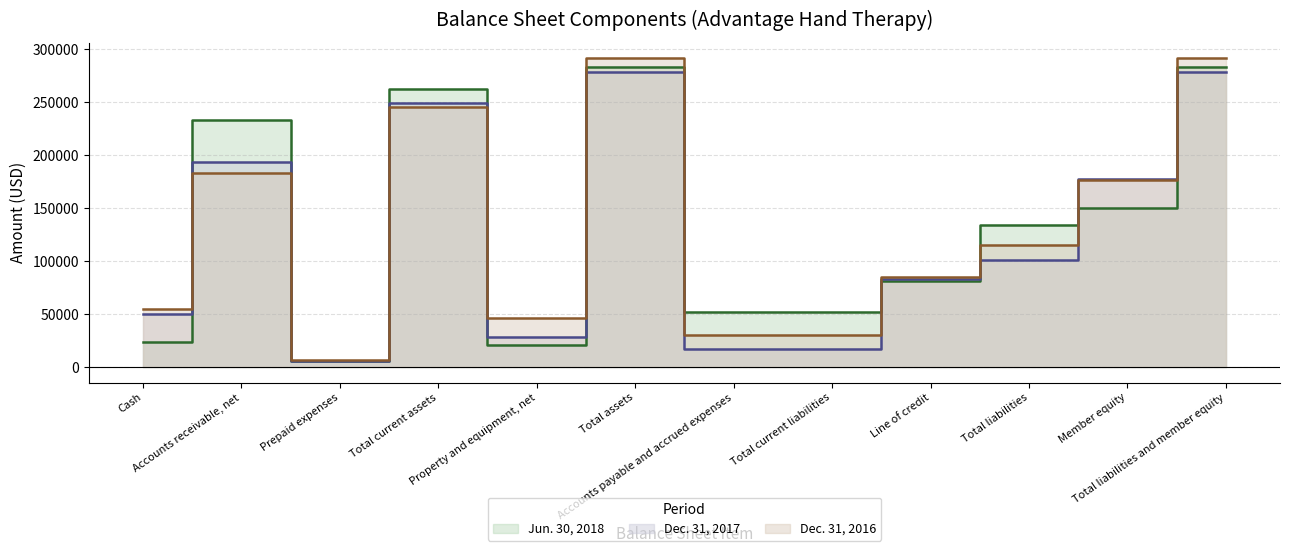

At which category does Dec. 31, 2017 reach its first local valley?

Prepaid expenses